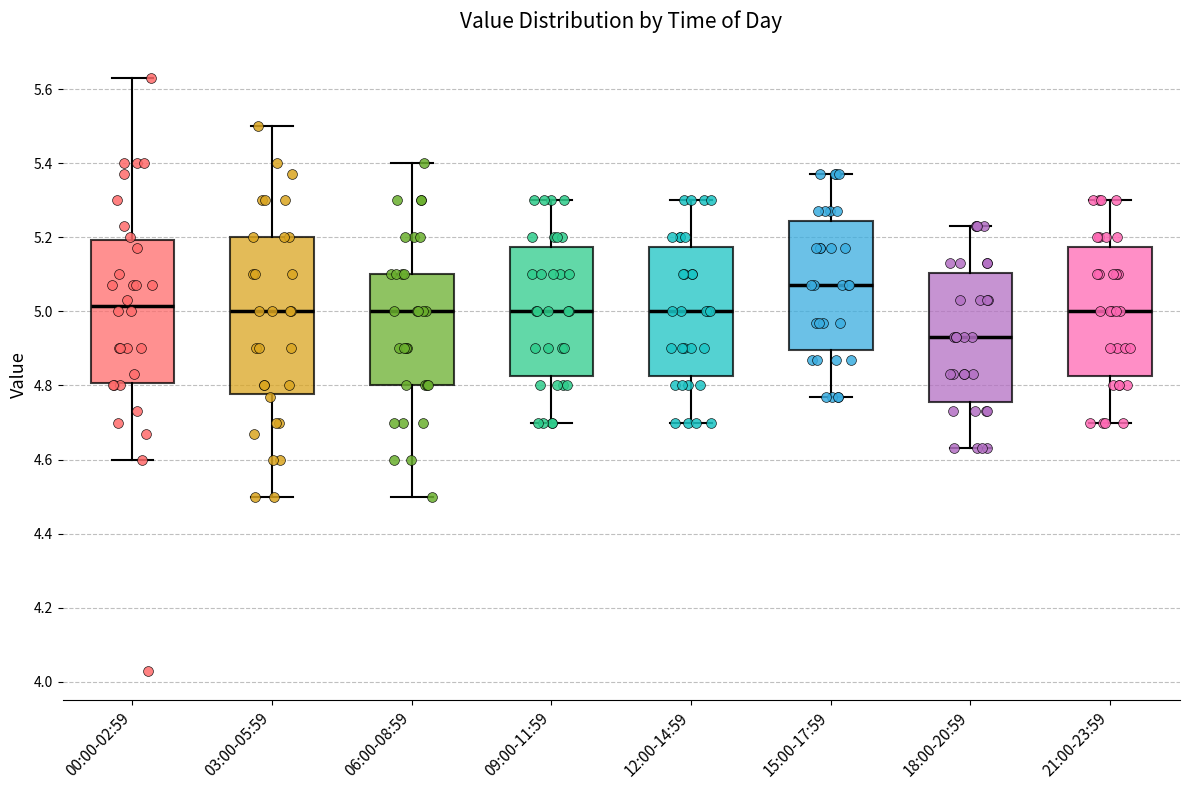

Which box's median line is the highest?

15:00-17:59